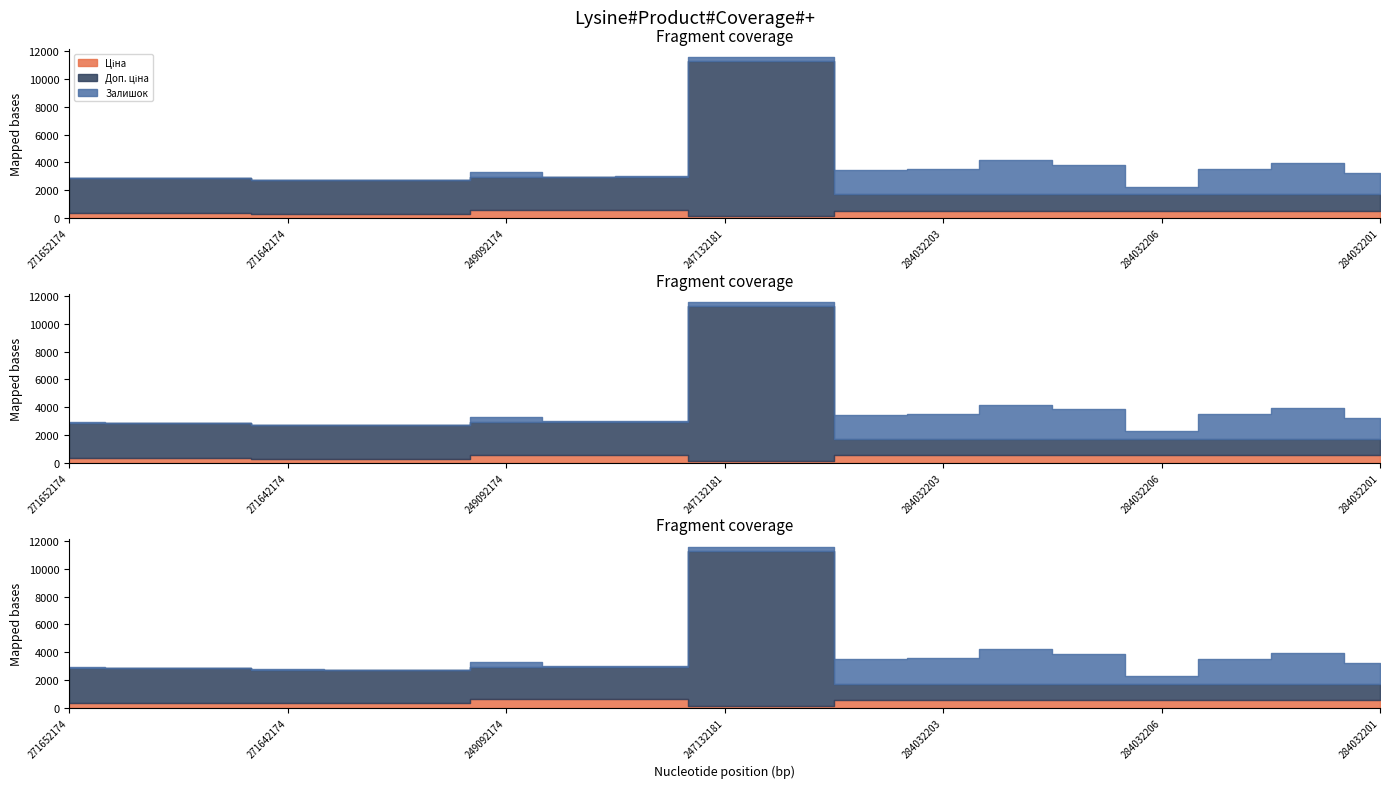

What are all the series names shown in the legend?

Ціна, Доп. ціна, Залишок